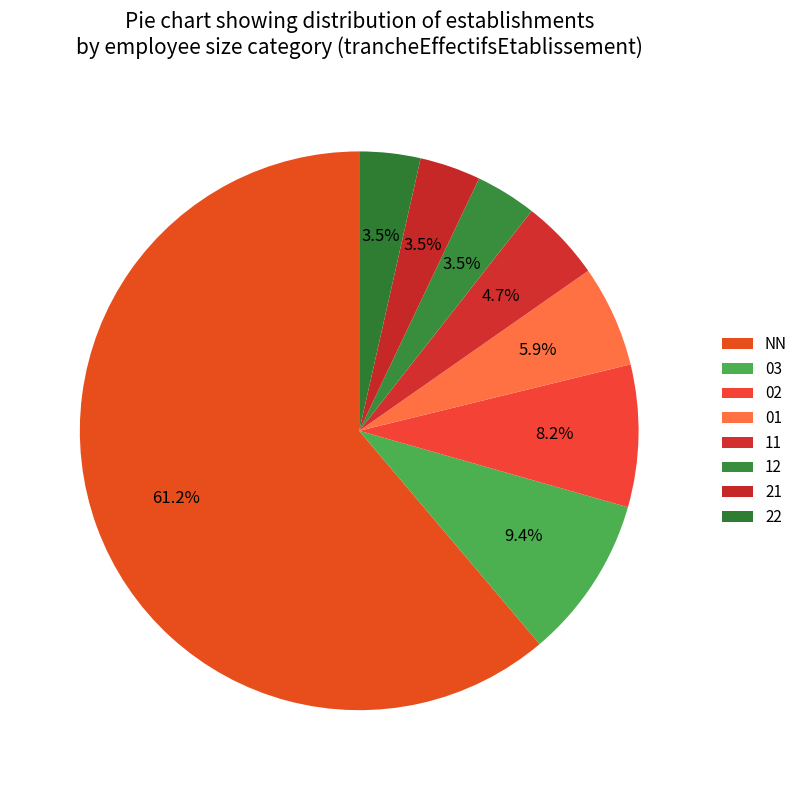

To the nearest percent, what is the difference between the 21 and NN slice percentages?

58%